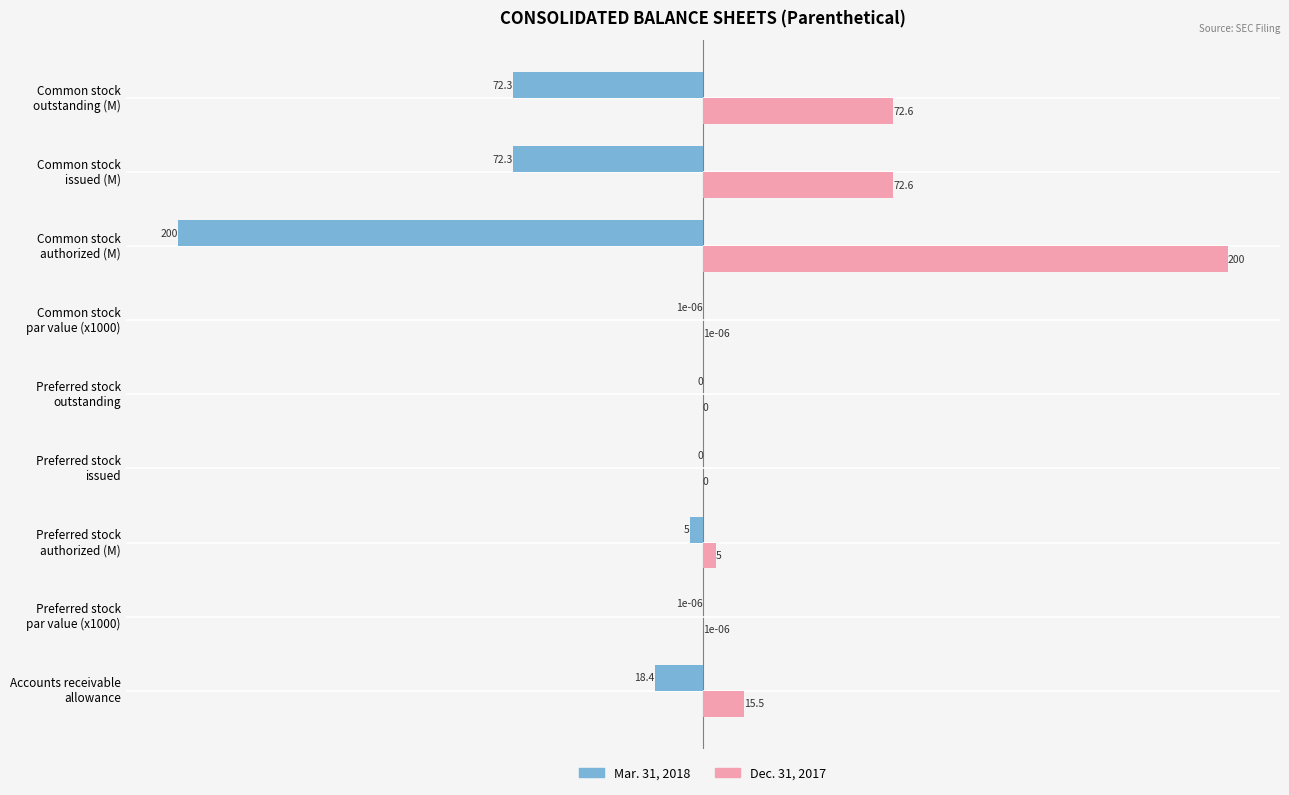

Which series has the largest total across all categories?

Dec. 31, 2017